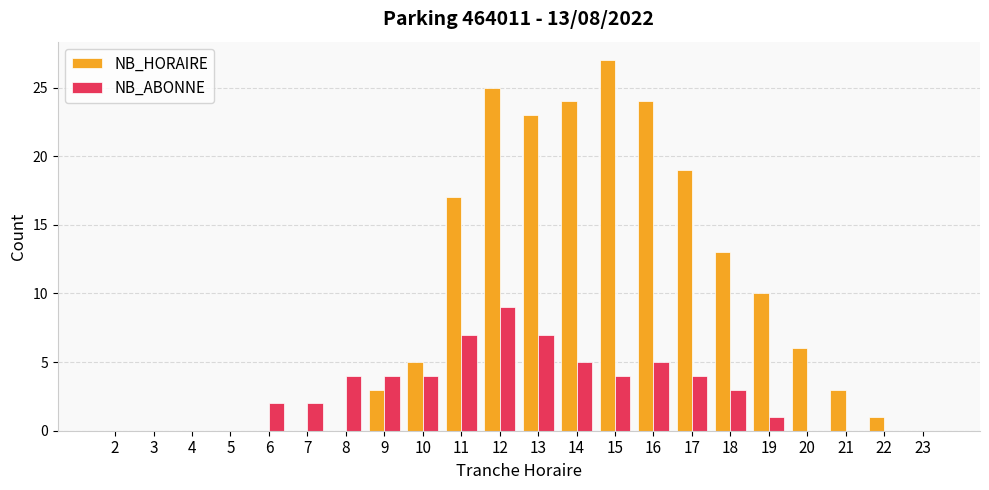

Is it true that NB_HORAIRE equals -16 at 5?

False